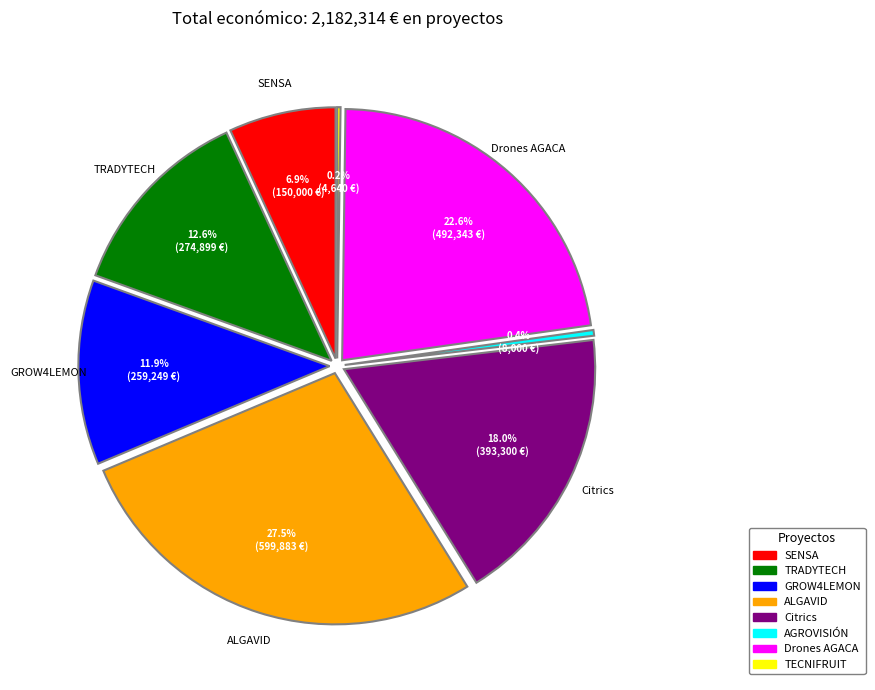

What is the change in value from TRADYTECH to AGROVISIÓN?

-266899